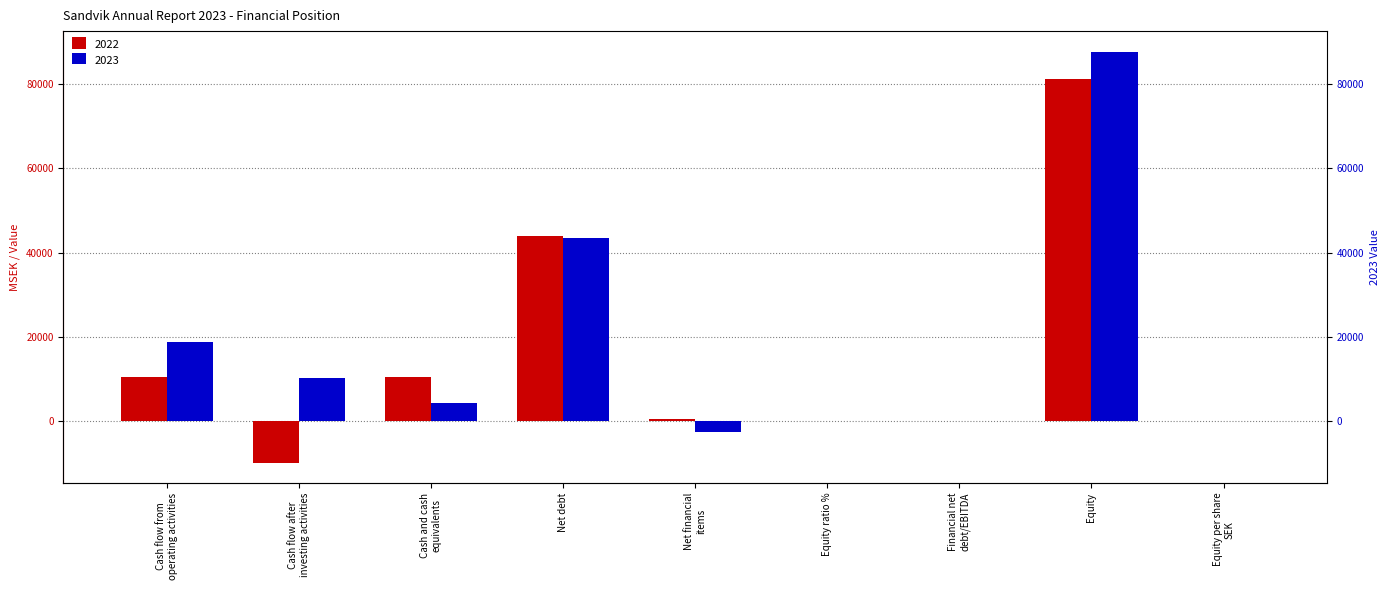

What are all the series names shown in the legend?

2022, 2023